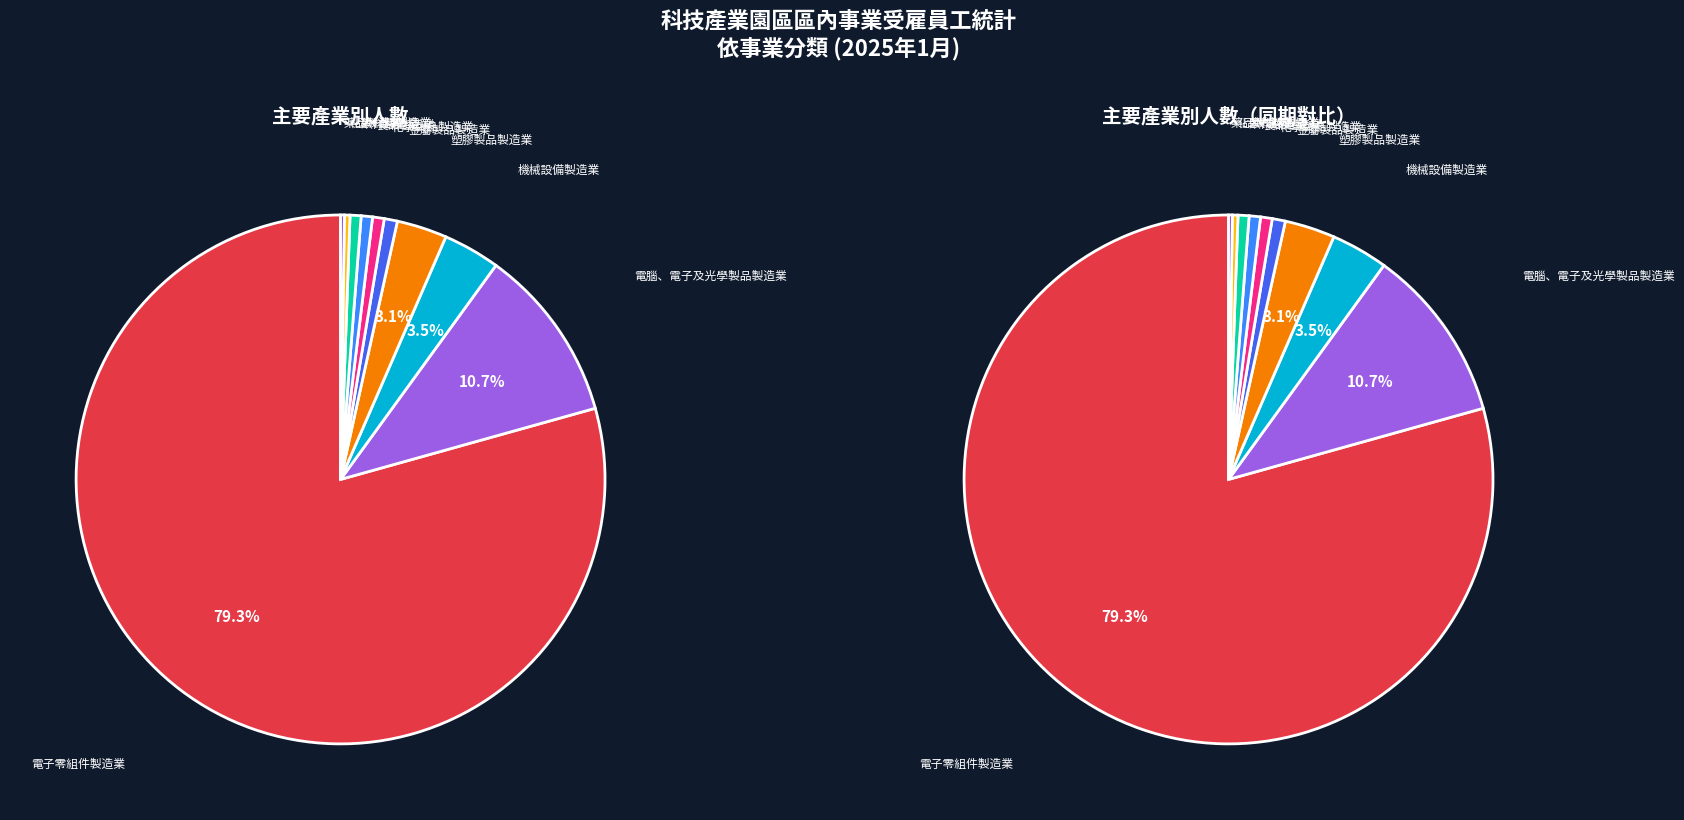

Rank the series at 電腦、電子及光學製品製造業 from lowest to highest value.

left, right